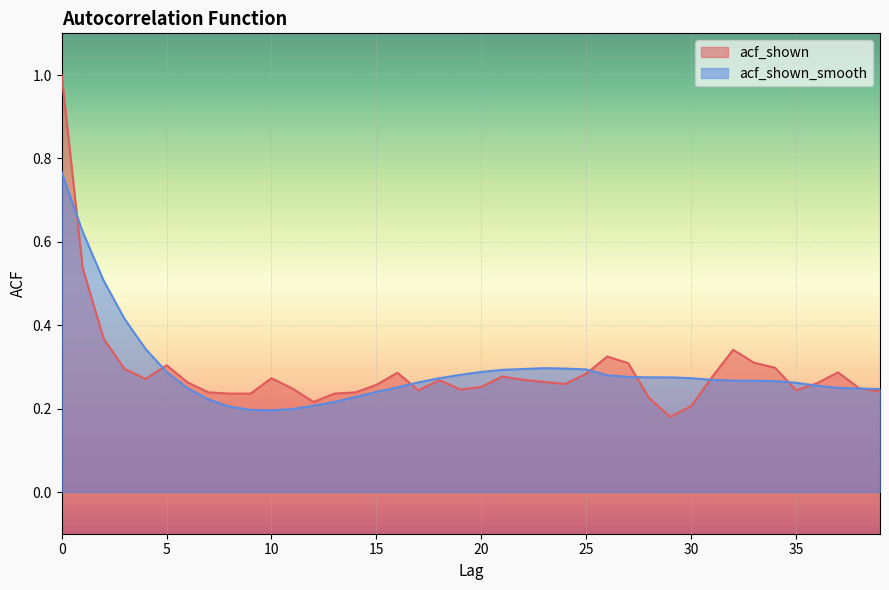

Reading left to right, what are all the values shown in this chart?

acf_shown: 1.0	0.5	0.4	0.3	0.3	0.3	0.3	0.2	0.2	0.2	0.3	0.2	0.2	0.2	0.2	0.3	0.3	0.2	0.3	0.2	0.3	0.3	0.3	0.3	0.3	0.3	0.3	0.3	0.2	0.2	0.2	0.3	0.3	0.3	0.3	0.2	0.3	0.3	0.2	0.2
acf_shown_smooth: 0.8	0.6	0.5	0.4	0.3	0.3	0.2	0.2	0.2	0.2	0.2	0.2	0.2	0.2	0.2	0.2	0.3	0.3	0.3	0.3	0.3	0.3	0.3	0.3	0.3	0.3	0.3	0.3	0.3	0.3	0.3	0.3	0.3	0.3	0.3	0.3	0.3	0.2	0.2	0.2